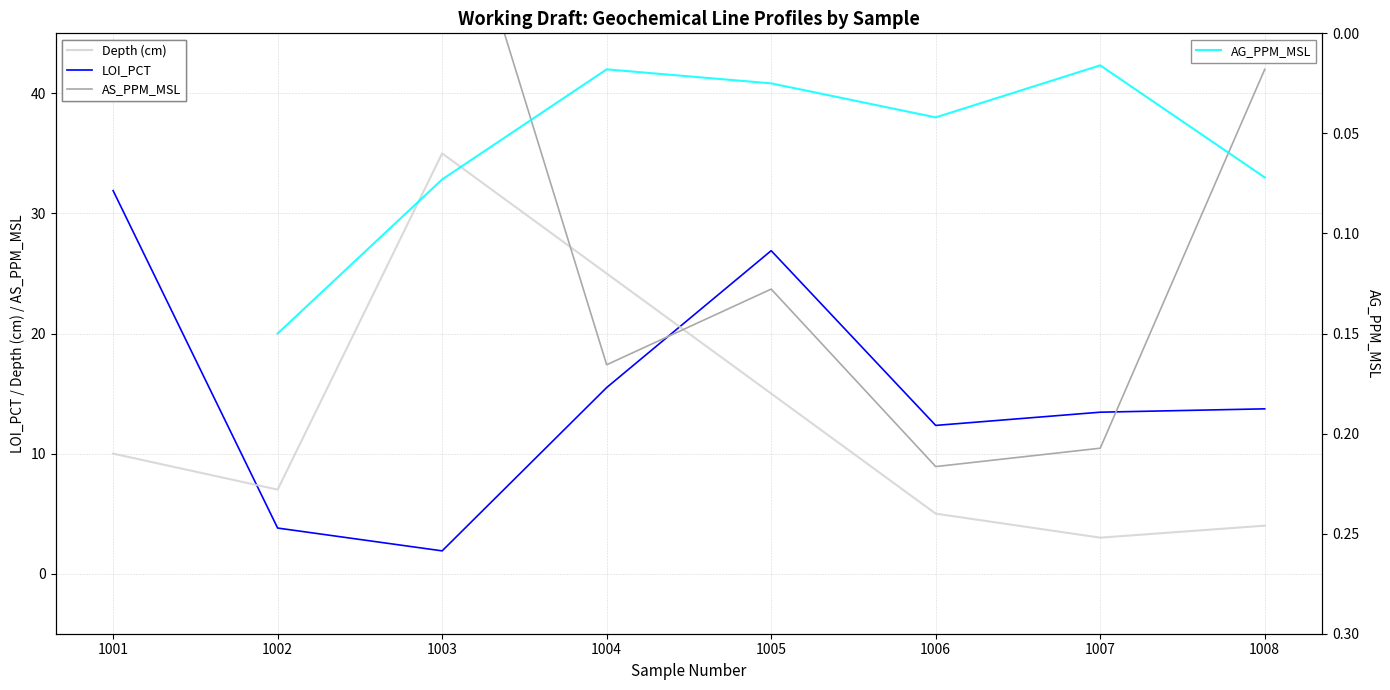

What is the value of the AG_PPM_MSL point at the 2nd from the left?

0.1